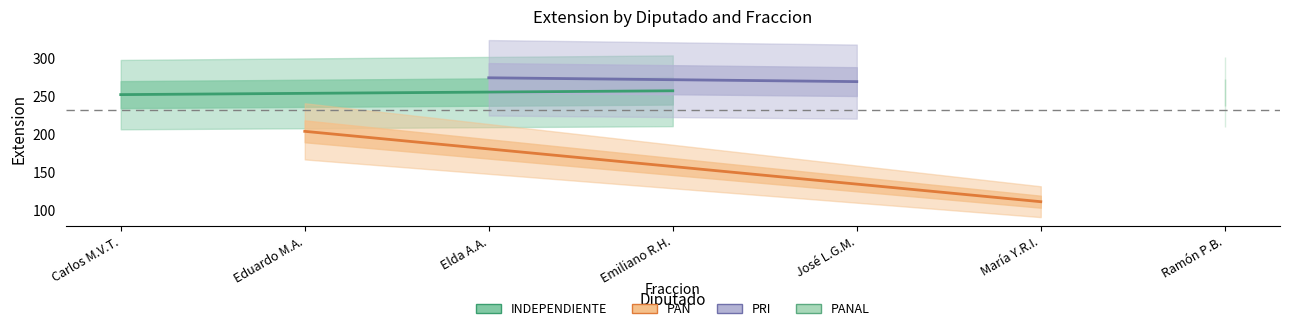

Count the PRI values in the range 269 to 274.

2